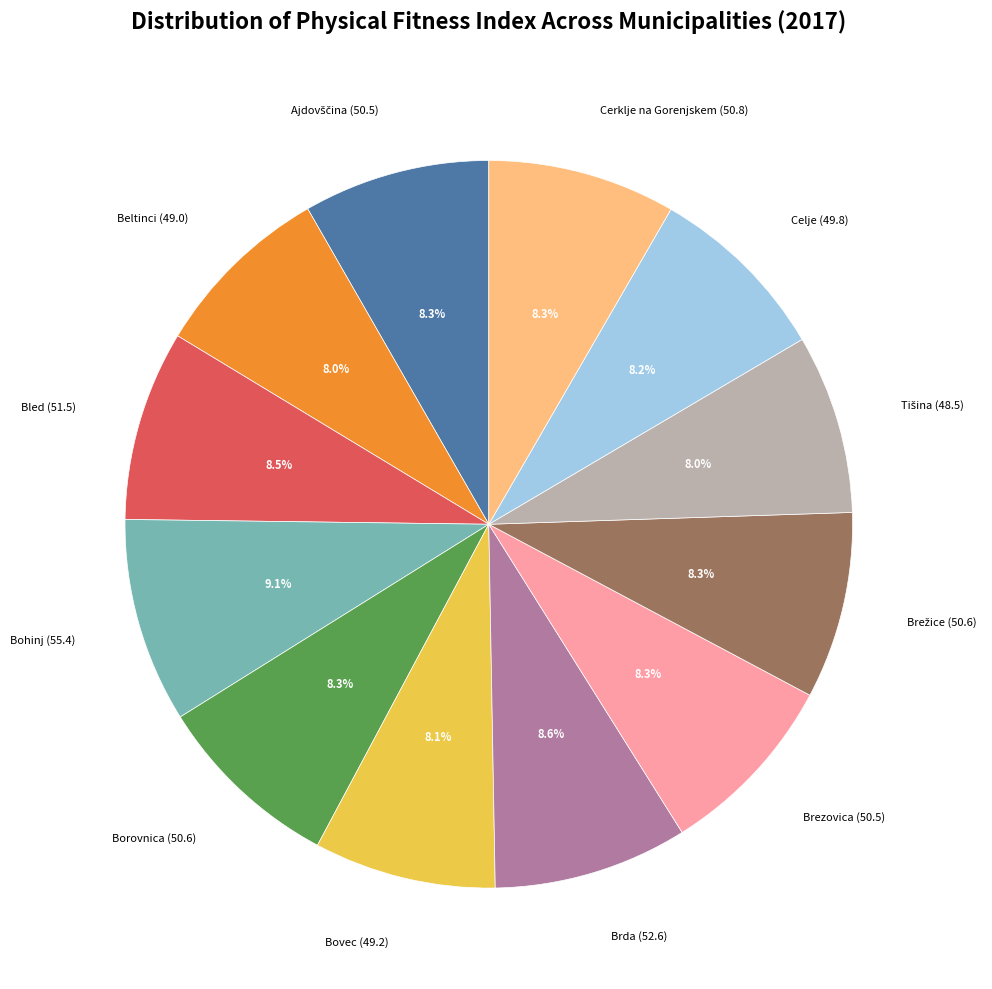

Does any single category account for the majority?

No